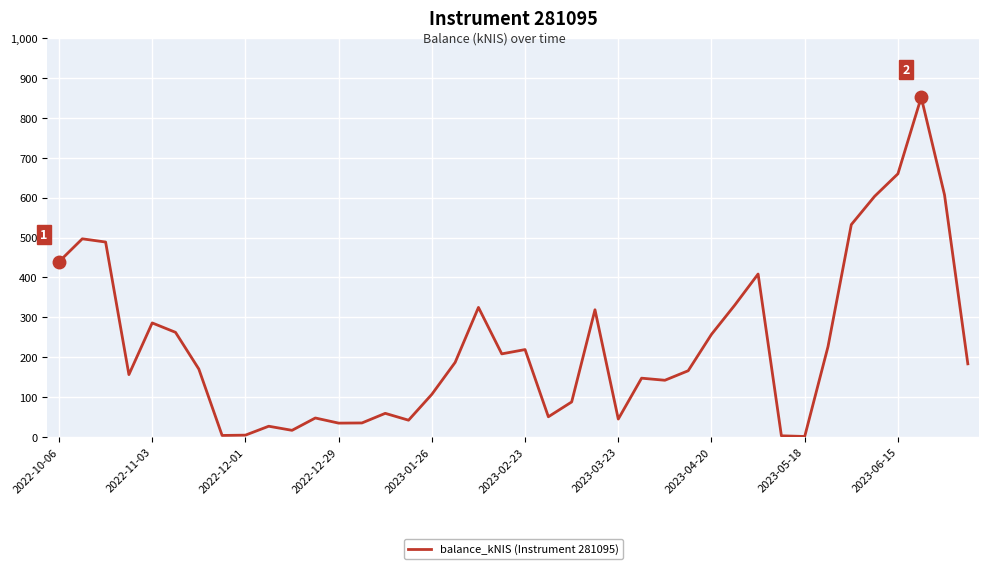

What is the greatest value displayed?

851.6